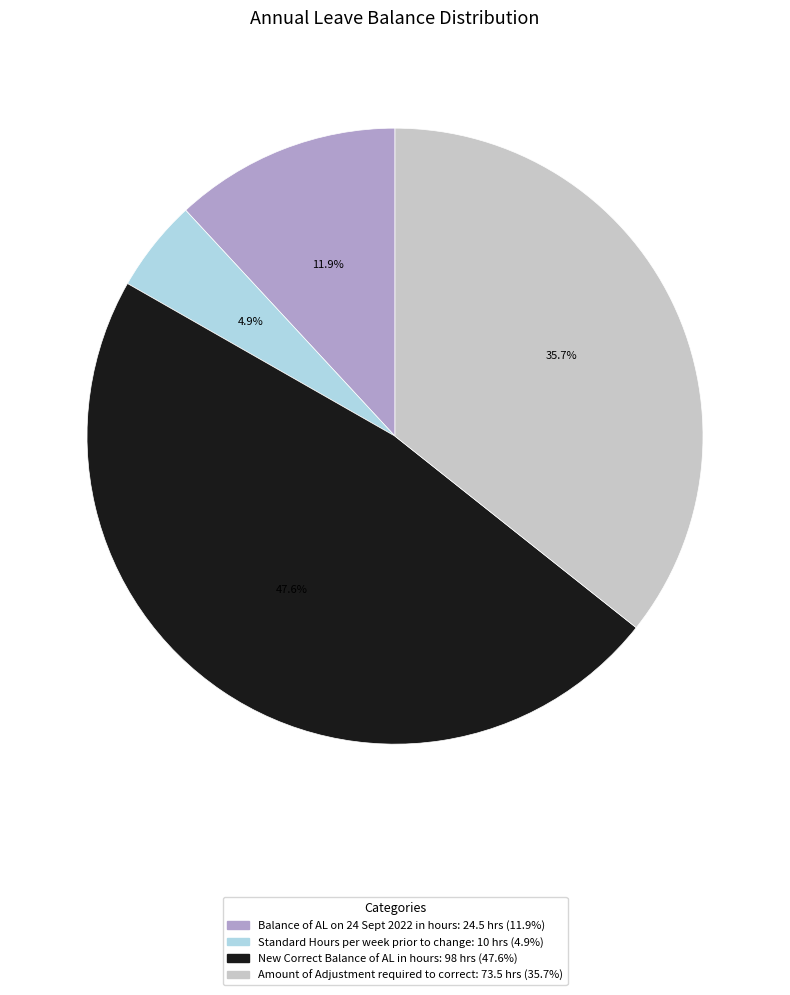

What percentage is the Amount of Adjustment required to correct slice, to the nearest percent?

36%